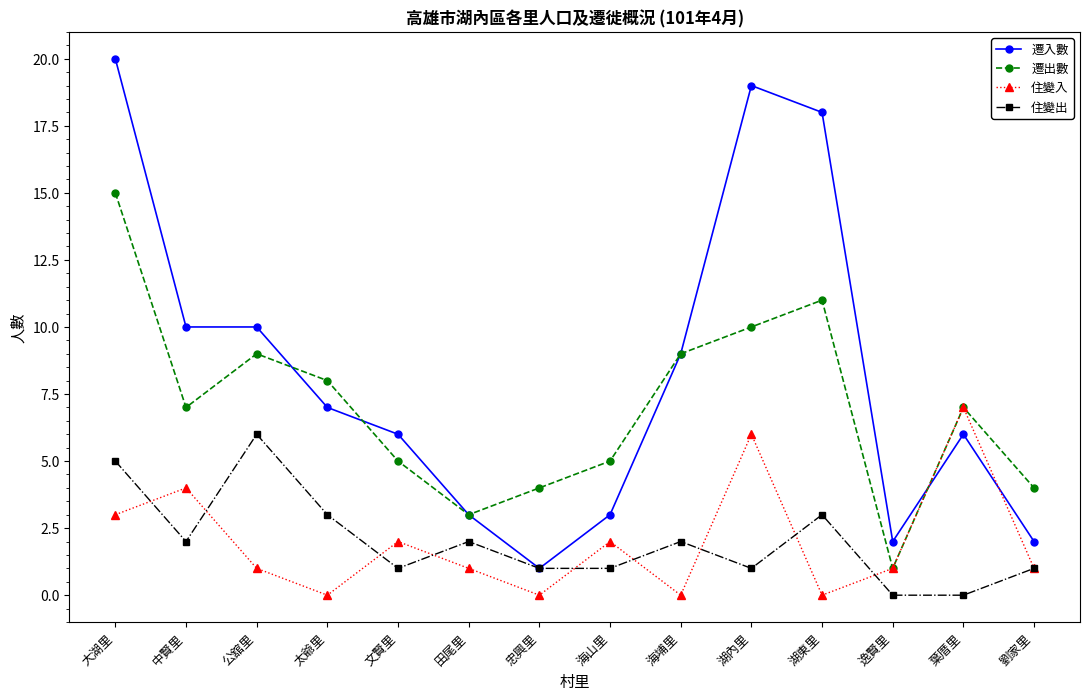

At how many categories does at least one series exceed 14?

3